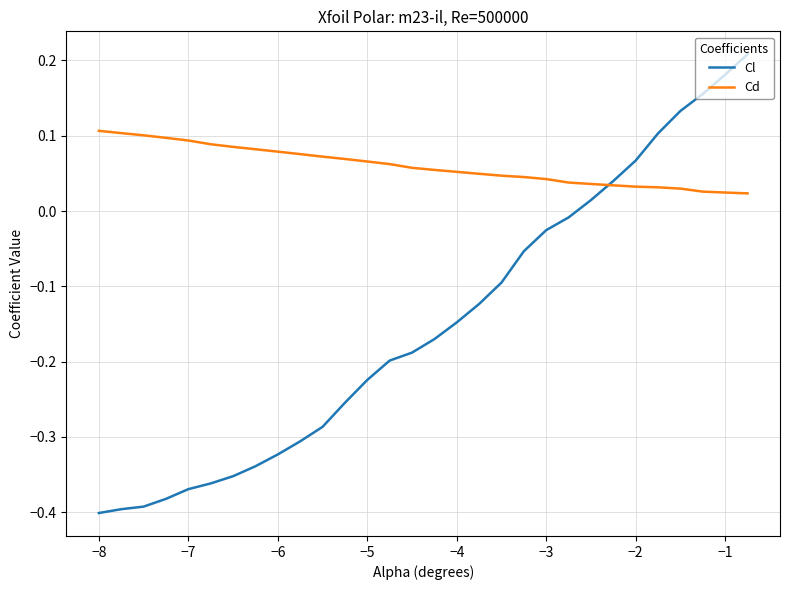

Rank the series by their maximum value, from highest to lowest.

Cl, Cd